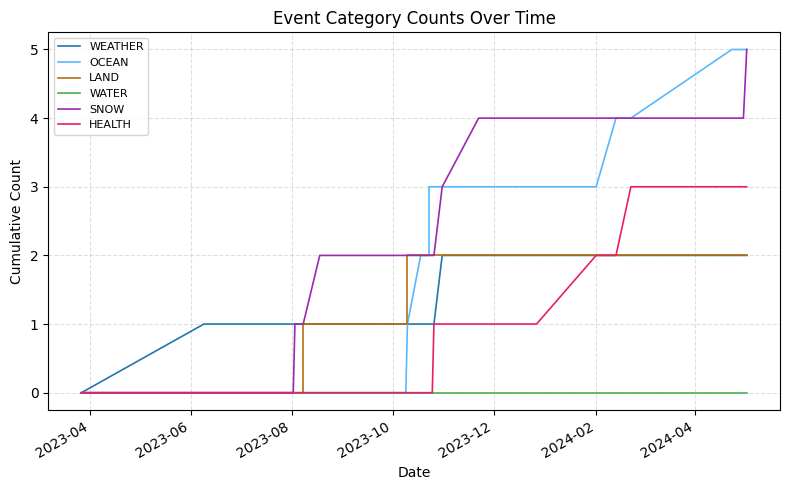

True or false: WATER and SNOW intersect in this chart.

False